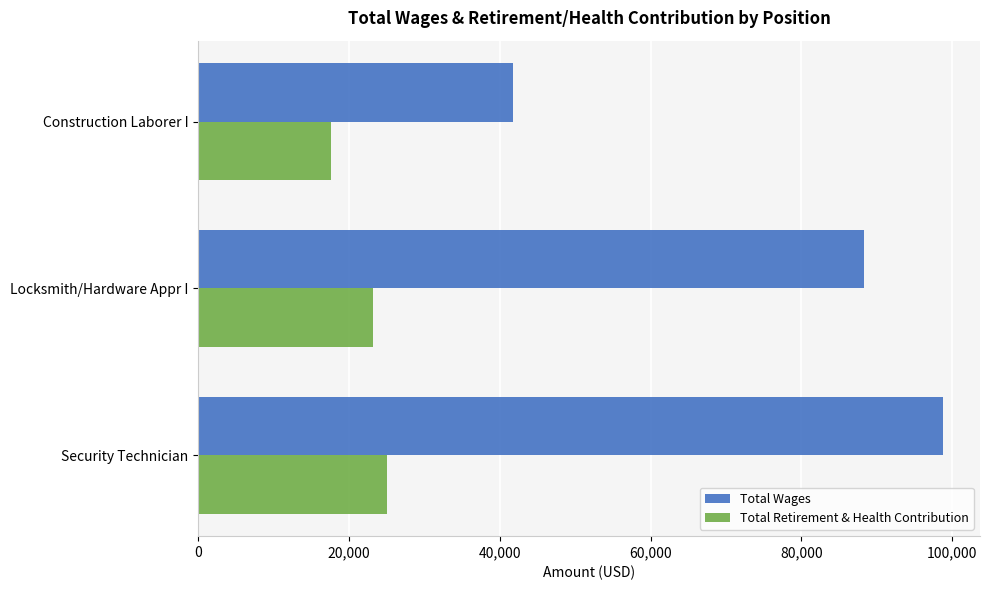

True or false: Total Retirement & Health Contribution has a value of 9288 at Security Technician.

False